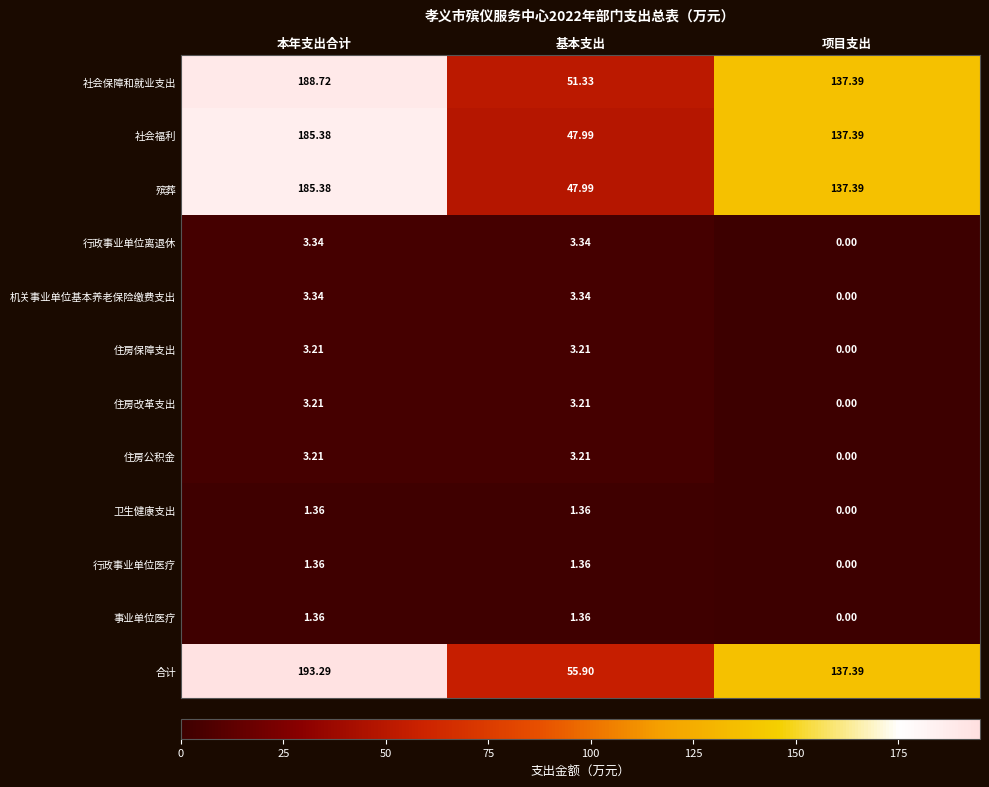

List the labels in order of 合计 value, largest first.

本年支出合计, 项目支出, 基本支出